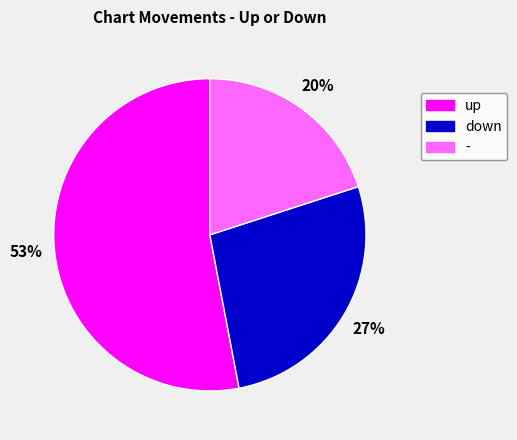

Which has a higher value, - or up?

up